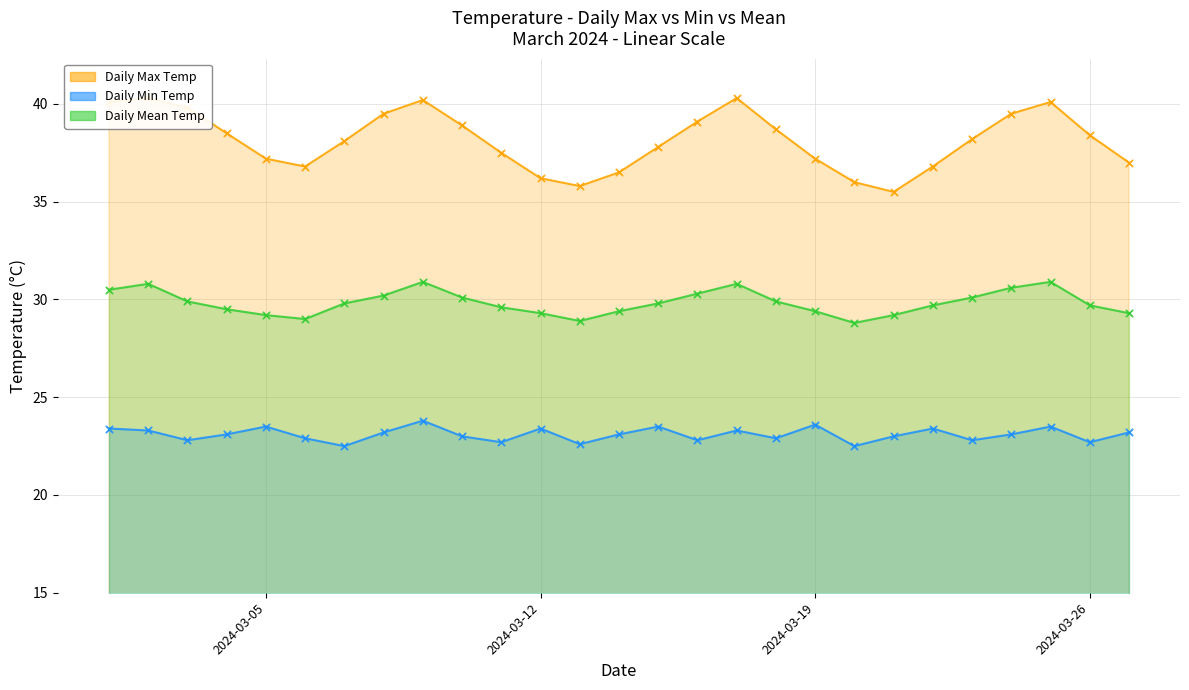

What are all the series names shown in the legend?

Daily Max Temp, Daily Min Temp, Daily Mean Temp